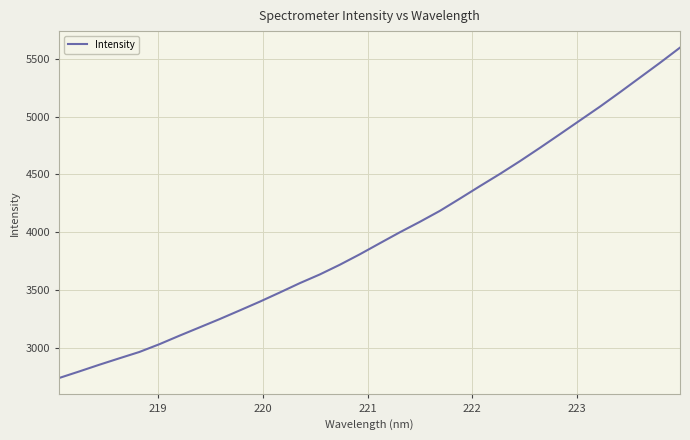

What is the difference between the maximum and minimum values?

2861.2